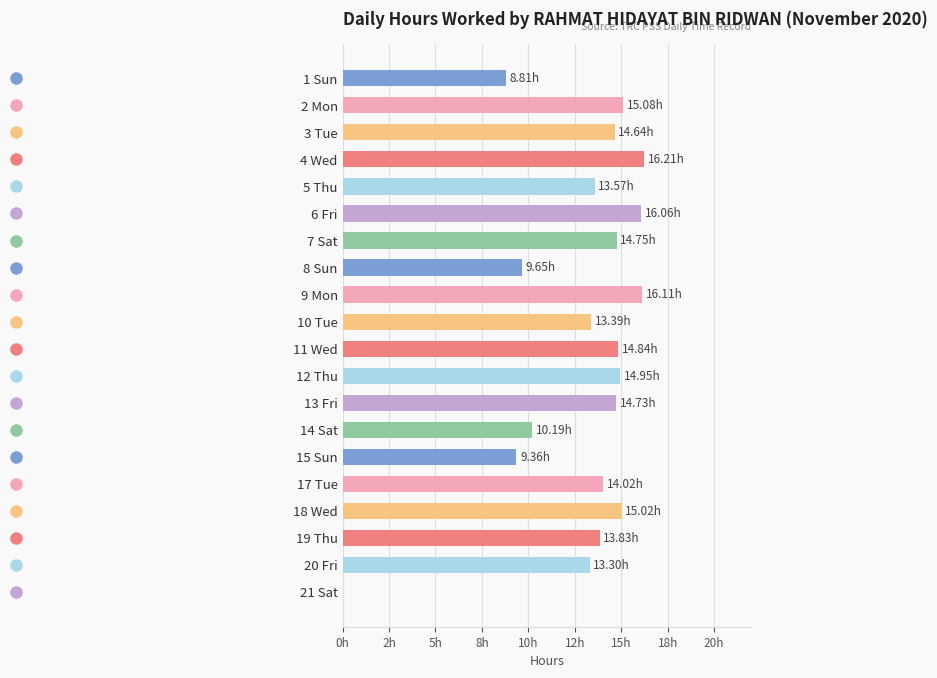

Are the bars grouped side by side (vs. stacked)?

No